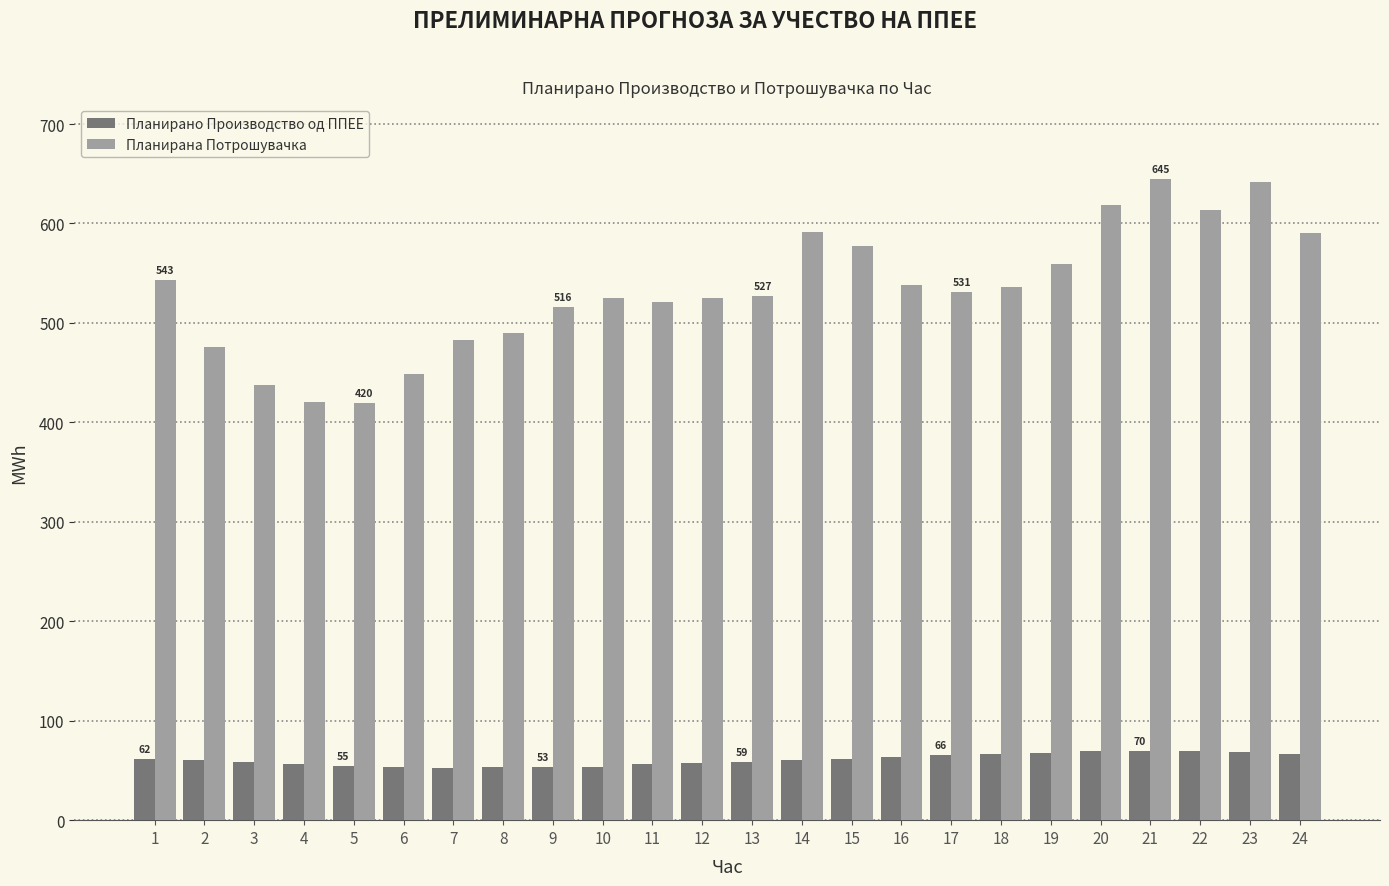

What is the sum of the Планирана Потрошувачка values at 16 and 21?

1182.2